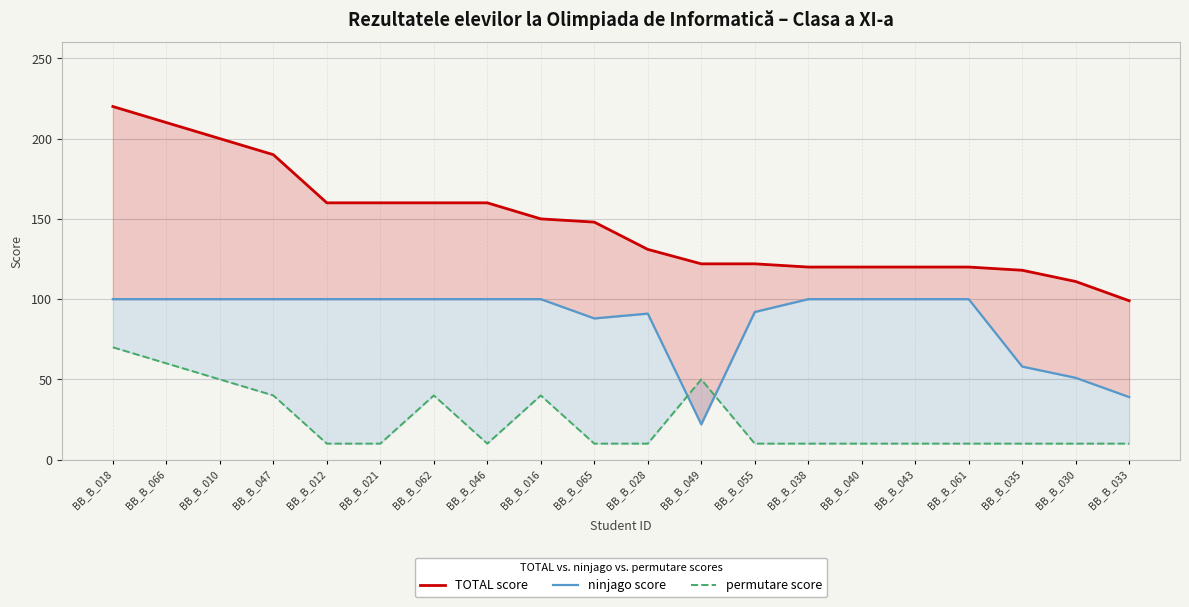

What is the difference between the permutare score values at BB_B_047 and BB_B_033?

30